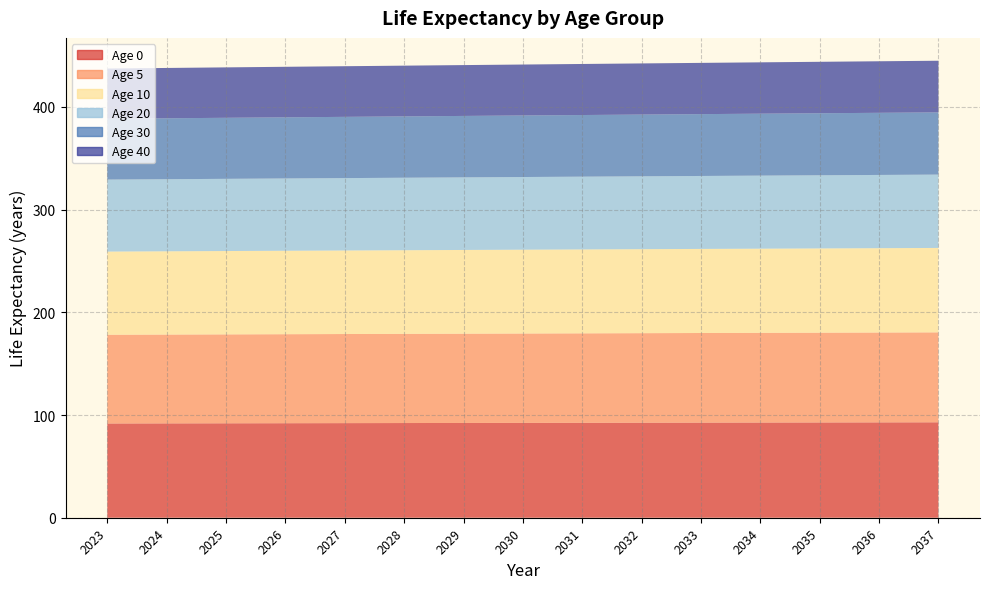

Reading left to right, extract all data points from this chart.

Age 0: 2023=91.8	2024=91.8	2025=91.9	2026=92.0	2027=92.1	2028=92.2	2029=92.3	2030=92.3	2031=92.4	2032=92.5	2033=92.6	2034=92.7	2035=92.8	2036=92.8	2037=92.9
Age 5: 2023=86.4	2024=86.5	2025=86.6	2026=86.7	2027=86.7	2028=86.8	2029=86.9	2030=87.0	2031=87.1	2032=87.2	2033=87.2	2034=87.3	2035=87.4	2036=87.5	2037=87.6
Age 10: 2023=81.0	2024=81.1	2025=81.1	2026=81.2	2027=81.3	2028=81.4	2029=81.5	2030=81.6	2031=81.7	2032=81.8	2033=81.8	2034=81.9	2035=82.0	2036=82.1	2037=82.2
Age 20: 2023=70.1	2024=70.2	2025=70.3	2026=70.4	2027=70.5	2028=70.6	2029=70.7	2030=70.8	2031=70.8	2032=70.9	2033=71.0	2034=71.1	2035=71.2	2036=71.3	2037=71.4
Age 30: 2023=59.2	2024=59.3	2025=59.4	2026=59.5	2027=59.6	2028=59.7	2029=59.8	2030=59.9	2031=60.0	2032=60.1	2033=60.2	2034=60.3	2035=60.4	2036=60.5	2037=60.6
Age 40: 2023=48.9	2024=49.0	2025=49.1	2026=49.2	2027=49.3	2028=49.4	2029=49.5	2030=49.6	2031=49.7	2032=49.8	2033=49.9	2034=50.0	2035=50.1	2036=50.2	2037=50.3